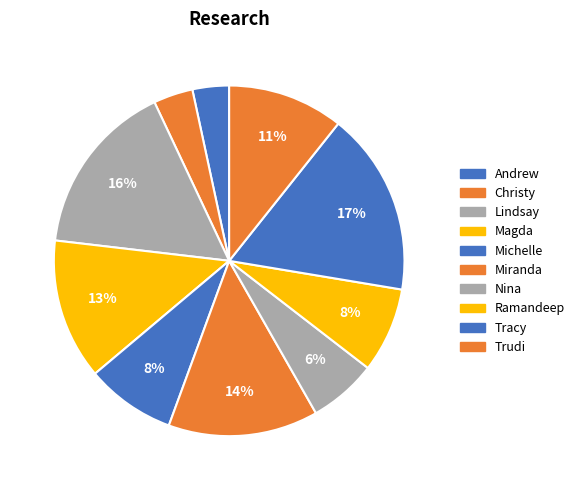

To the nearest percent, what is the difference between the largest and smallest slice percentages?

14%